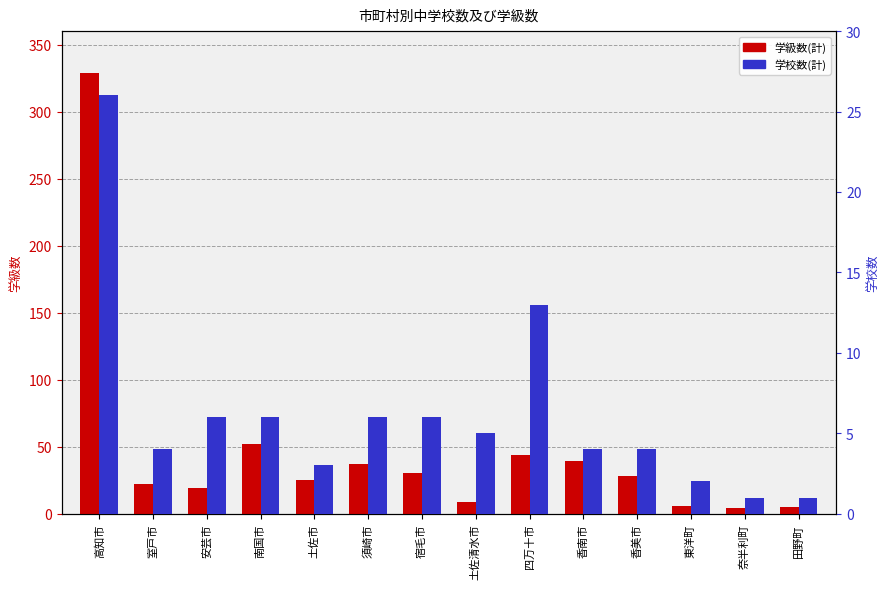

At which category is the sum across all series the highest?

高知市